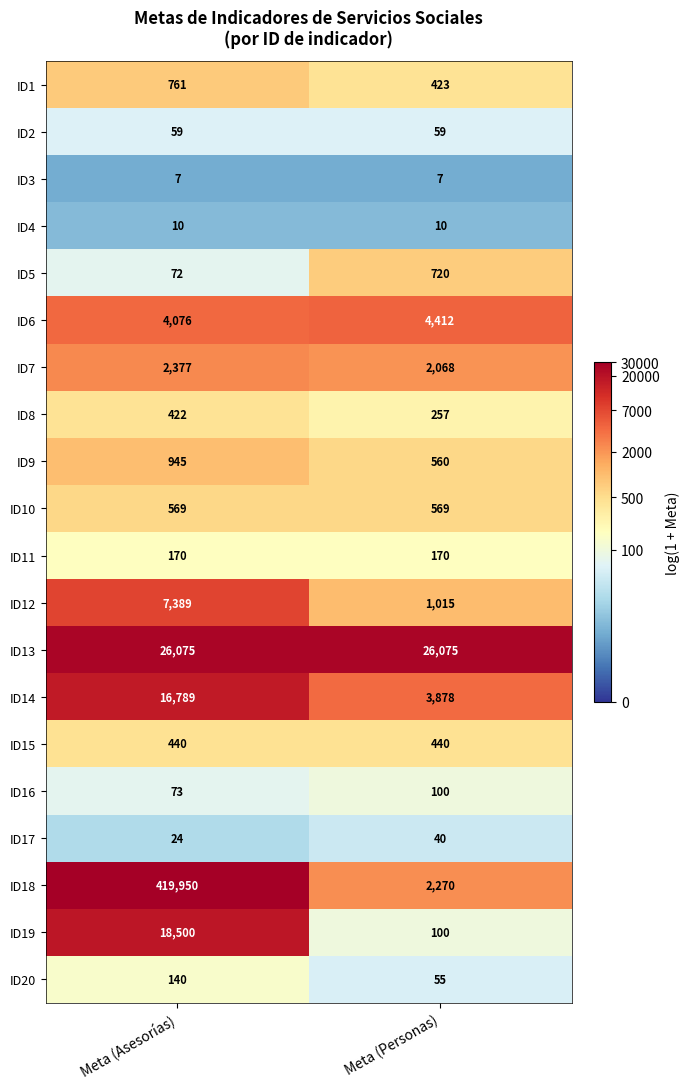

The value of ID11 at Meta (Asesorías) is 170. True or false?

True